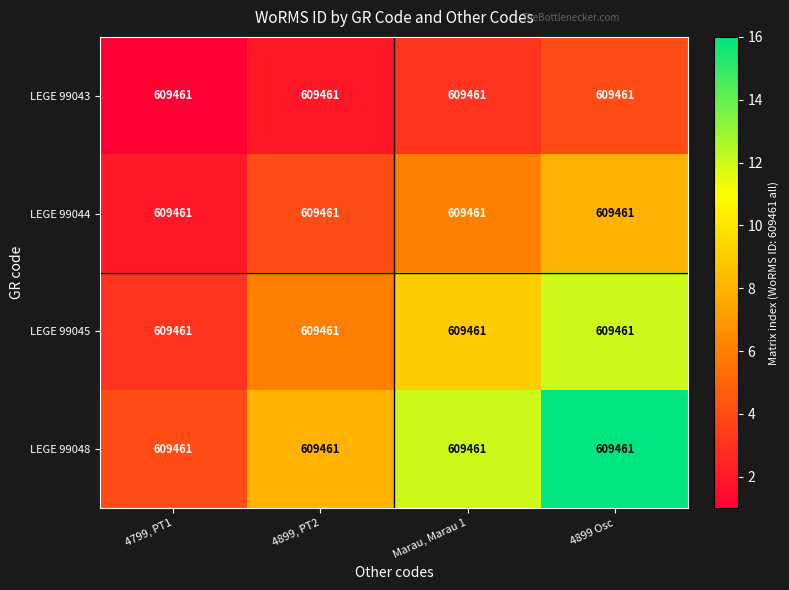

Reading left to right, list all the values displayed in this chart.

LEGE 99043: 4799, PT1=609461	4899, PT2=609461	Marau, Marau 1=609461	4899 Osc=609461
LEGE 99044: 4799, PT1=609461	4899, PT2=609461	Marau, Marau 1=609461	4899 Osc=609461
LEGE 99045: 4799, PT1=609461	4899, PT2=609461	Marau, Marau 1=609461	4899 Osc=609461
LEGE 99048: 4799, PT1=609461	4899, PT2=609461	Marau, Marau 1=609461	4899 Osc=609461